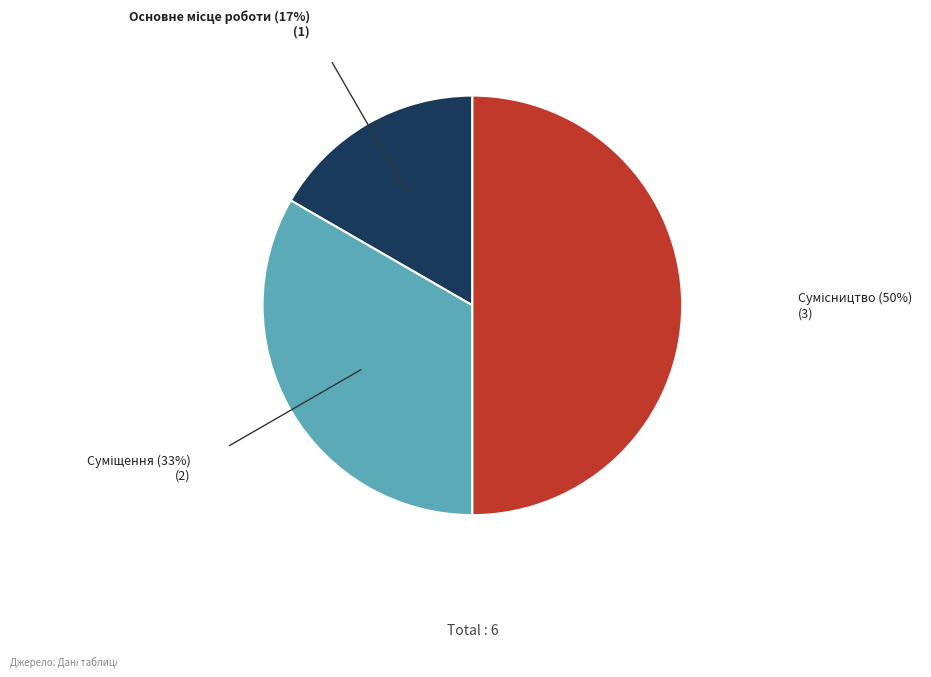

How many segments does this pie chart have?

3